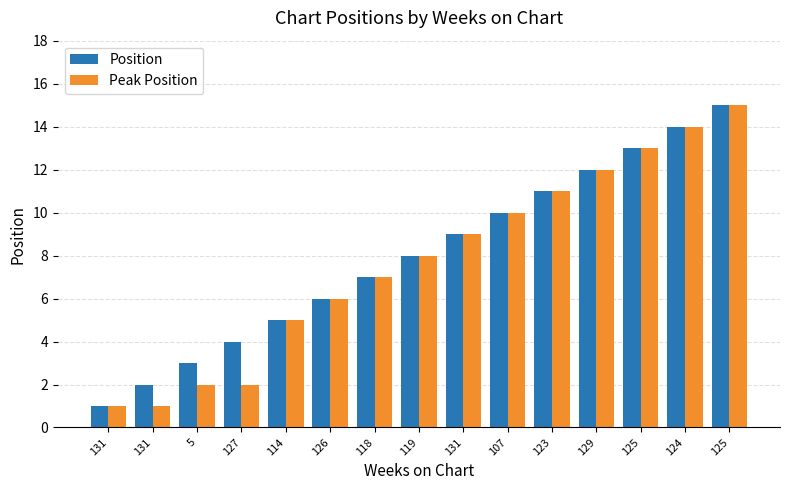

List the series in order of their peak value, highest first.

Position, Peak Position